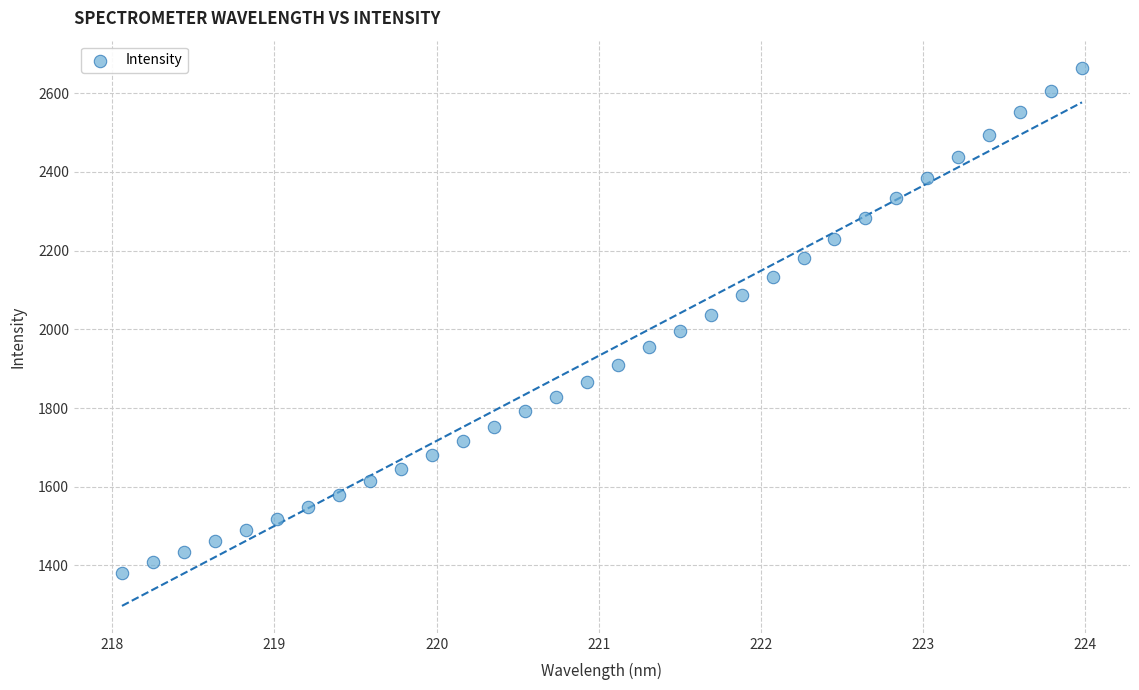

What is the range of X values (max minus min)?

5.9